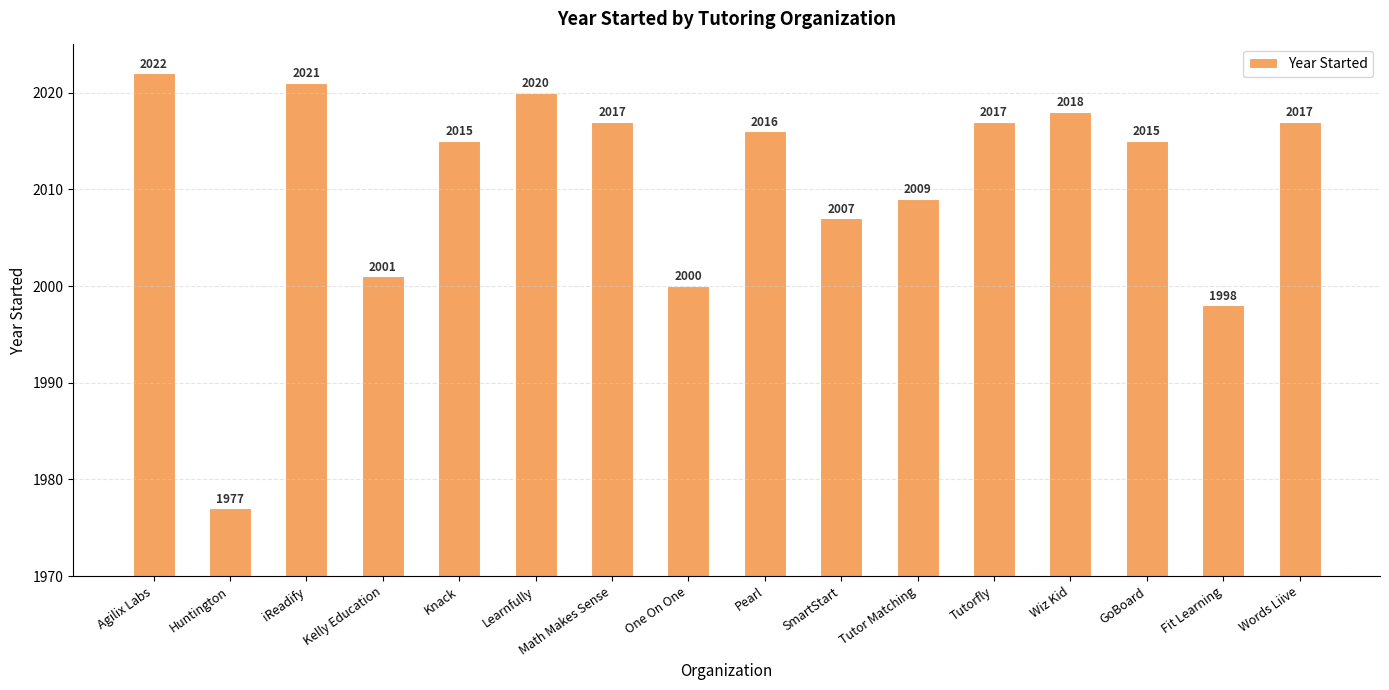

What is the approximate value at Wiz Kid, to the nearest 5?

2020